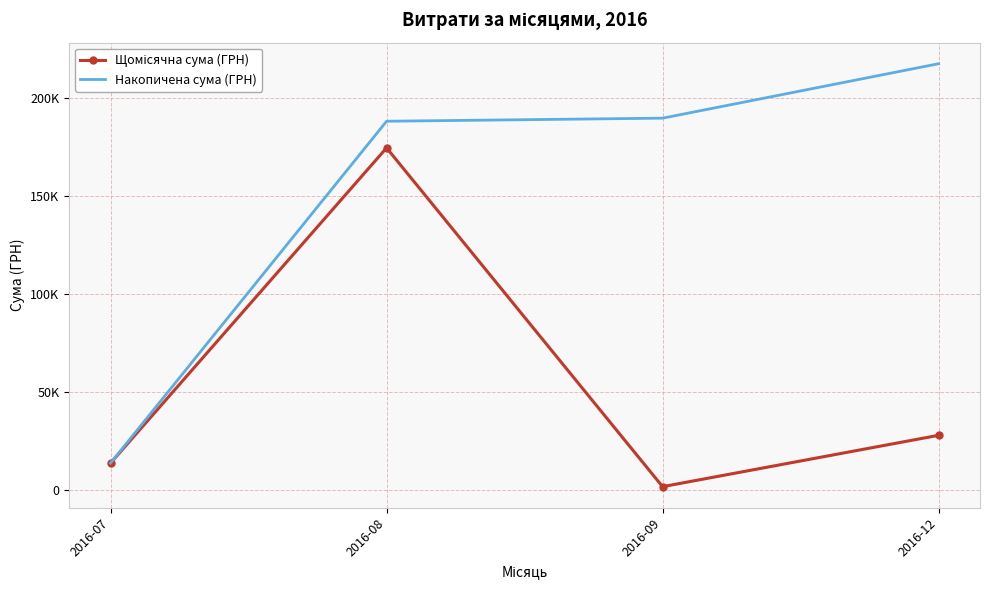

Between 2016-07 and 2016-08, which series saw the biggest shift?

Накопичена сума (ГРН)